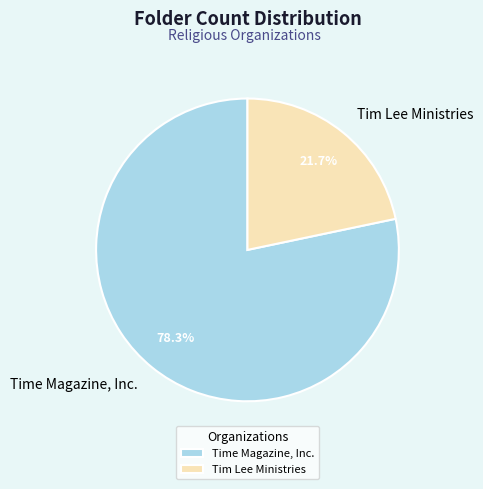

The Time Magazine, Inc. slice represents 78% of the pie. True or false?

True